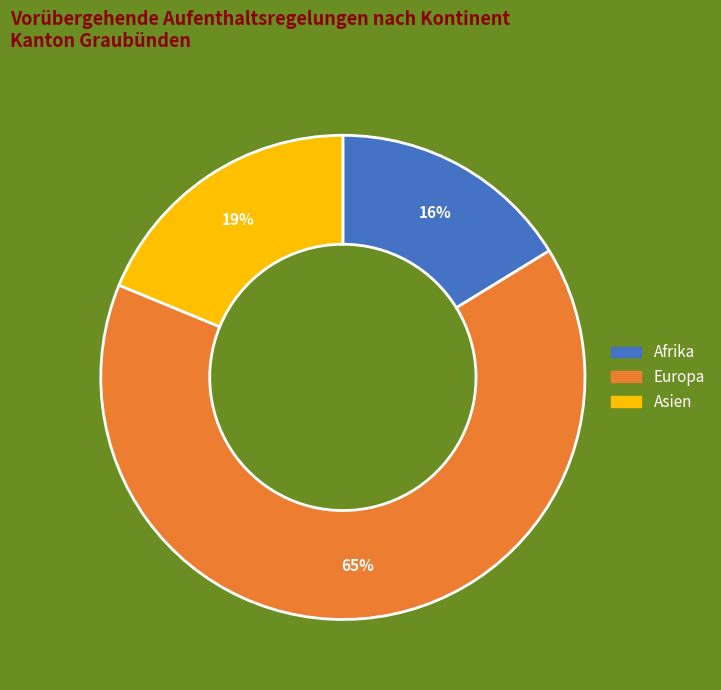

To the nearest percent, what is the average slice percentage?

33%